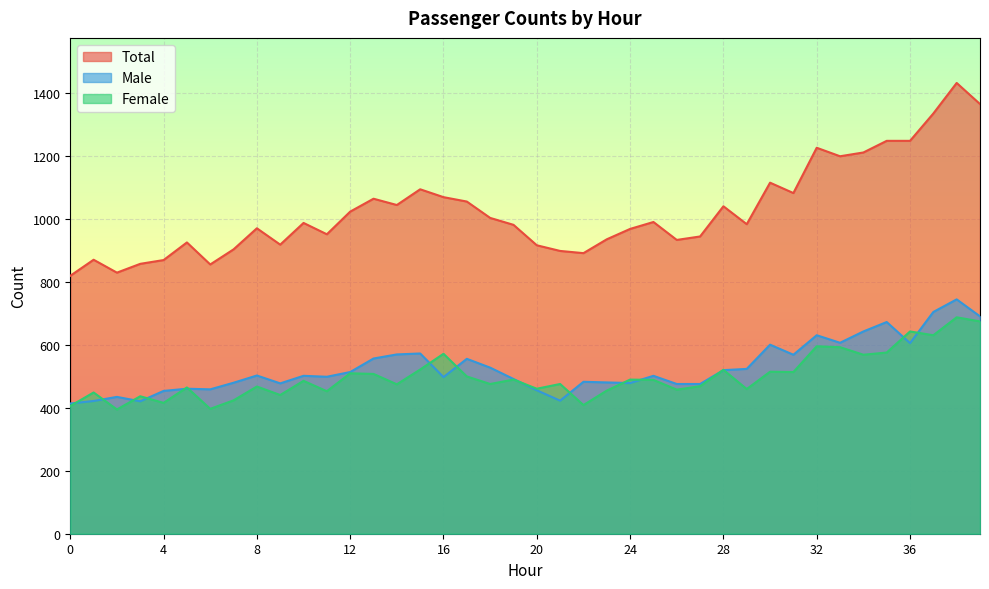

How many values in the Male series are below 502?

19